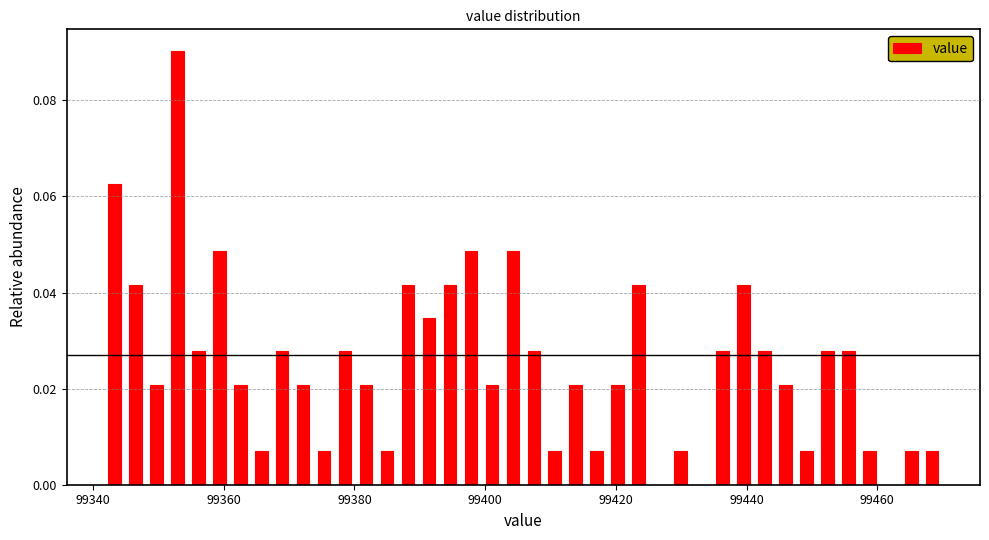

Read against the x-axis, roughly where is the centre of the tallest bar?

99352